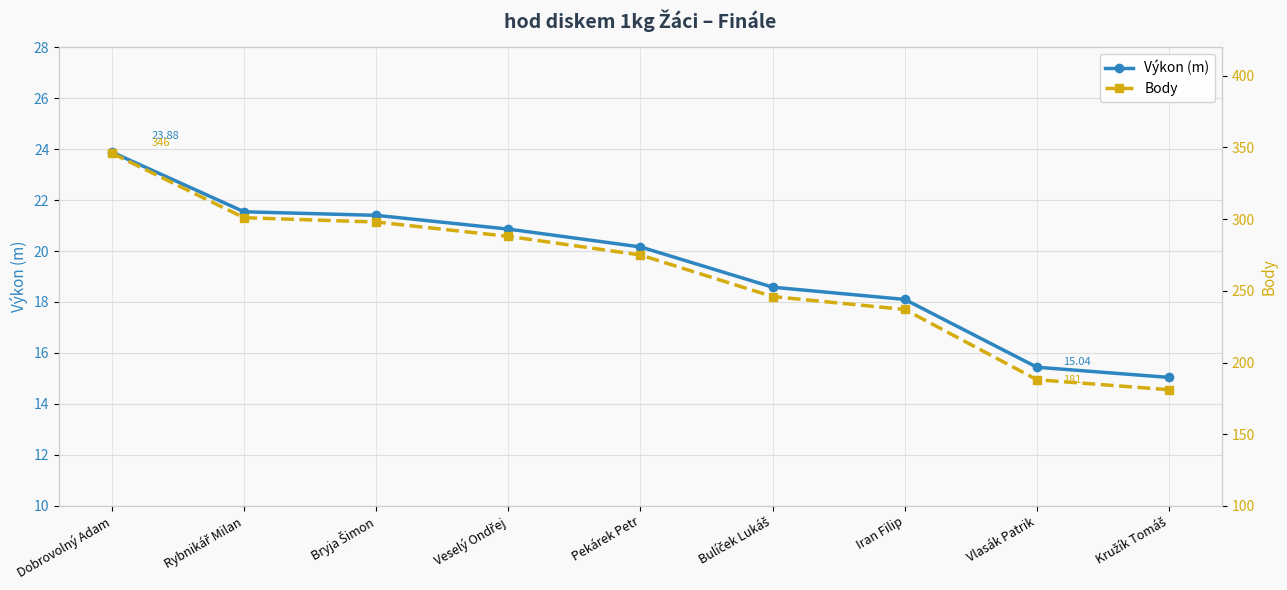

Reading left to right, transcribe all the data shown in this chart.

Výkon (m): 23.9	21.5	21.4	20.9	20.2	18.6	18.1	15.4	15.0
Body: 346.0	301.0	298.0	288.0	275.0	246.0	237.0	188.0	181.0